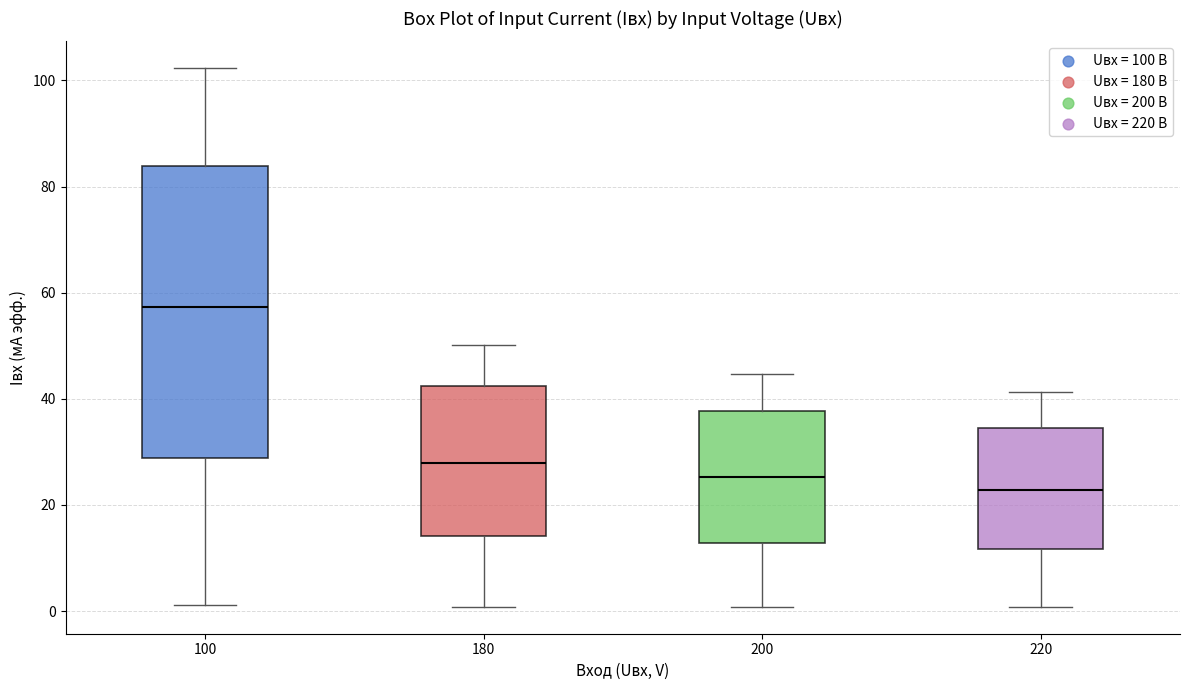

Where does the upper whisker of the box at x = 220 end on the y-axis? The values are not printed on the chart, so give them approximately, as read against the axis.

42